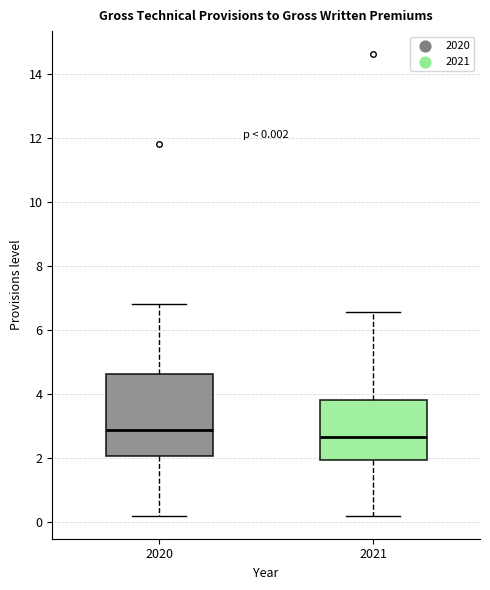

Which box is the tallest, from its lower edge to its upper edge?

2020